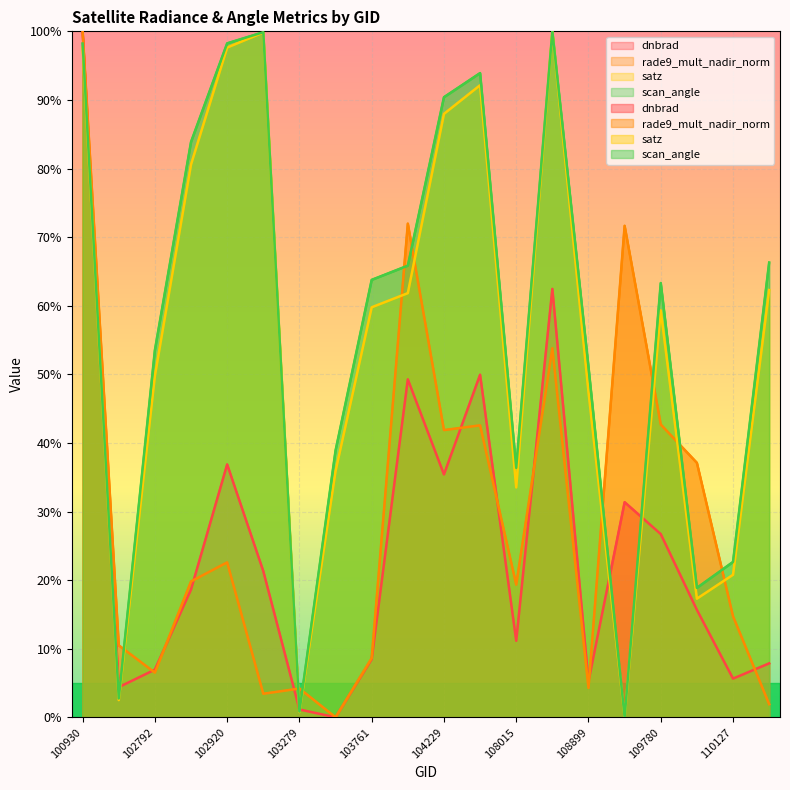

After their last crossing, which series has the higher values: dnbrad or rade9_mult_nadir_norm?

dnbrad